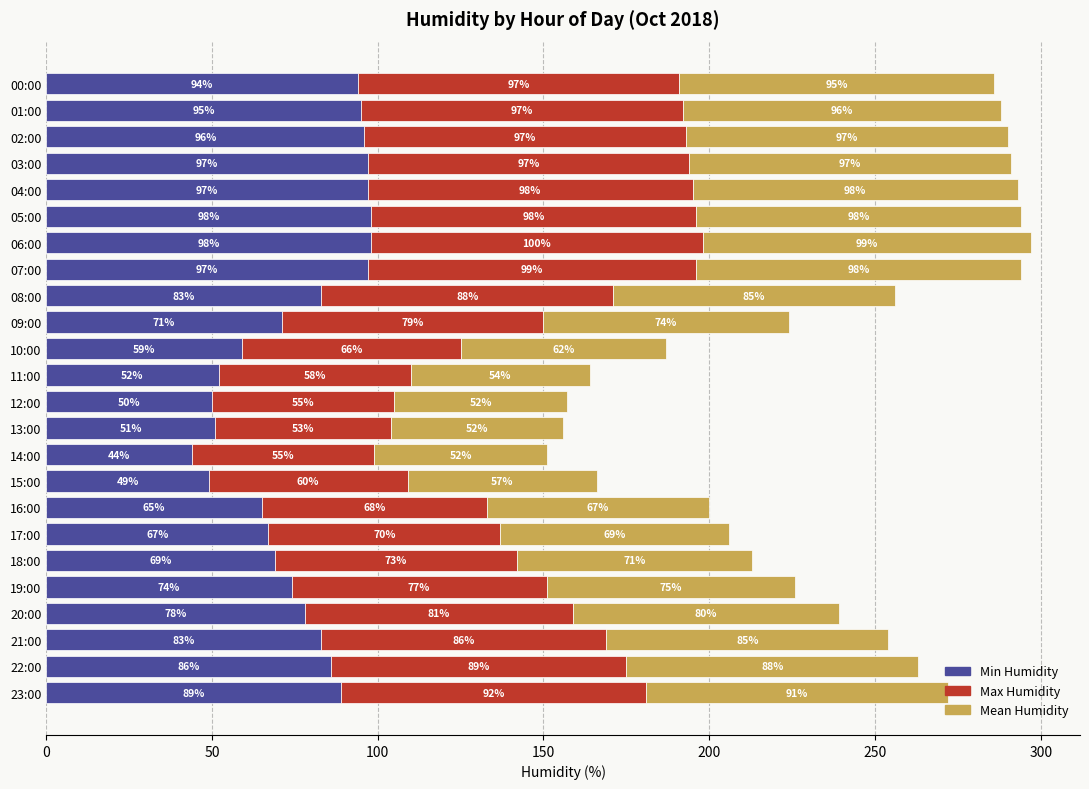

What is the average value of the Min Humidity series?

77